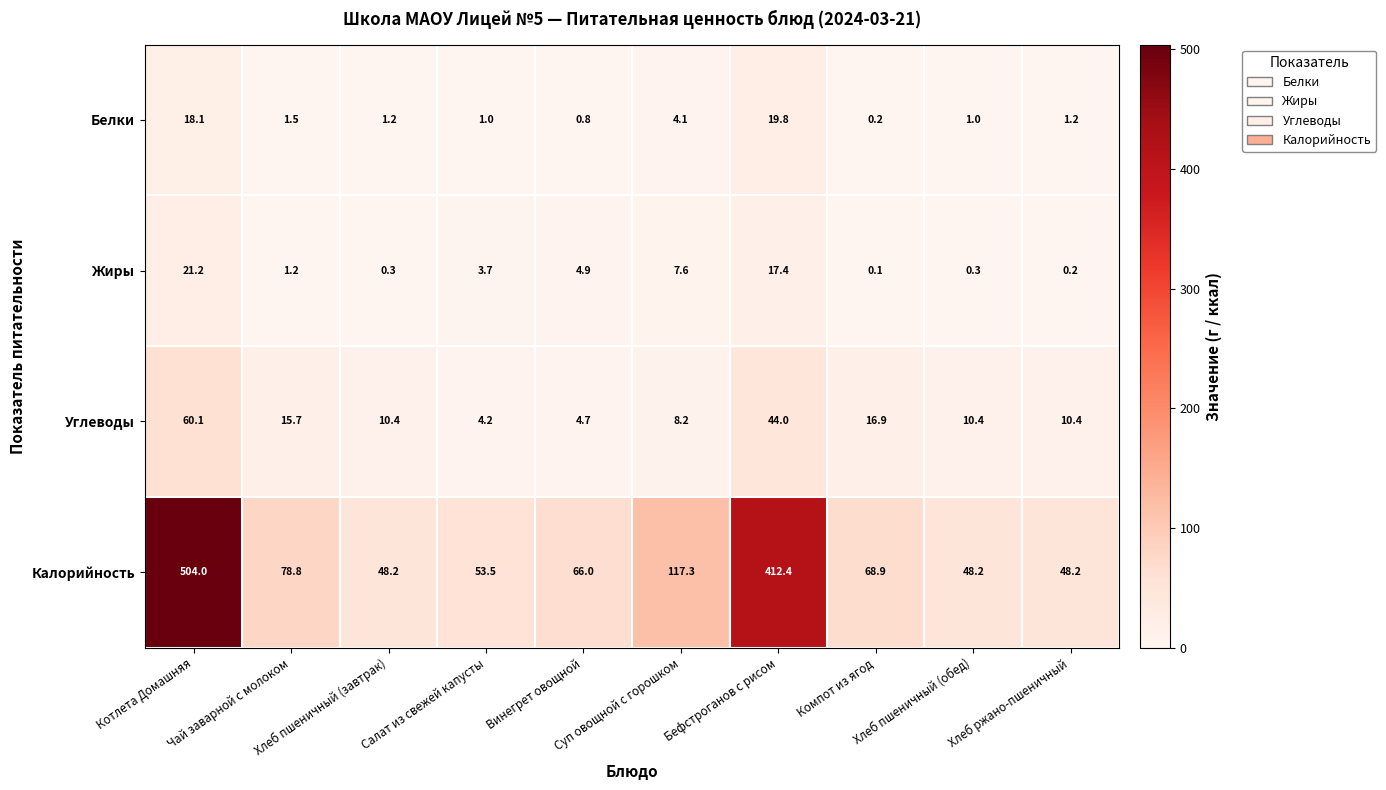

What is the greatest value displayed?

504.0